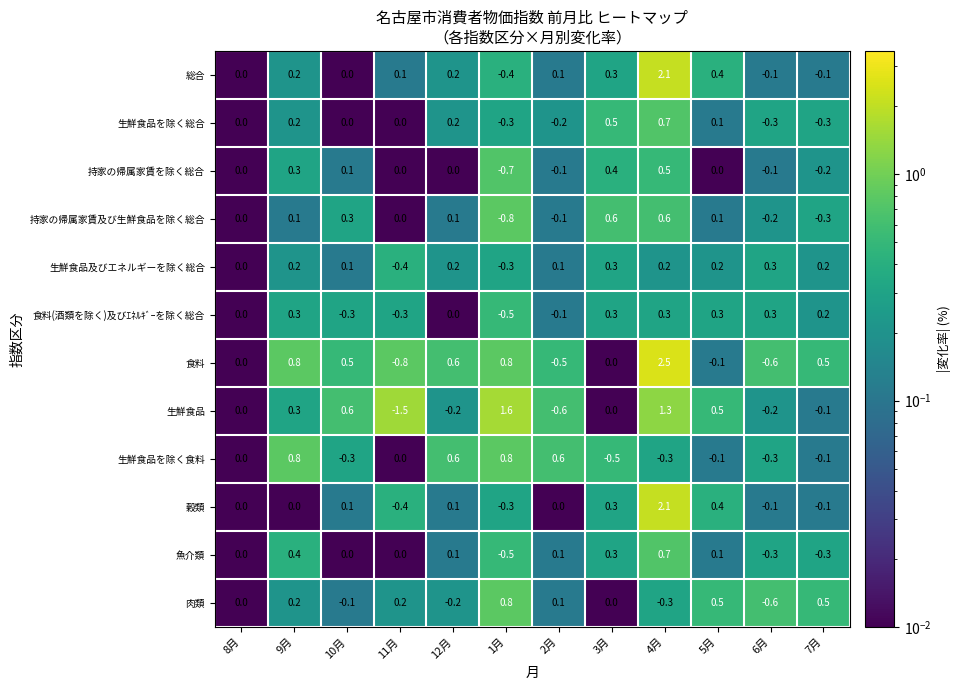

True or false: 食料 has a value of 0.8 at 1月.

True